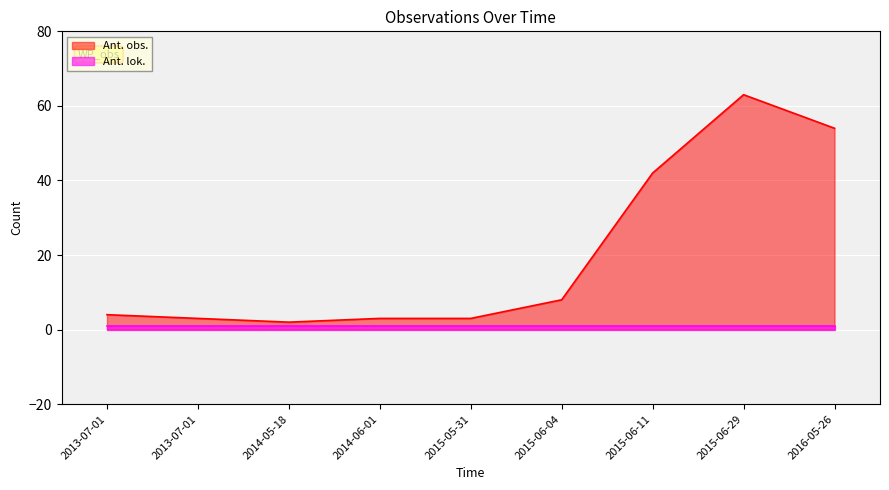

Reading left to right, list all the values displayed in this chart.

4	3	2	3	3	8	42	63	54